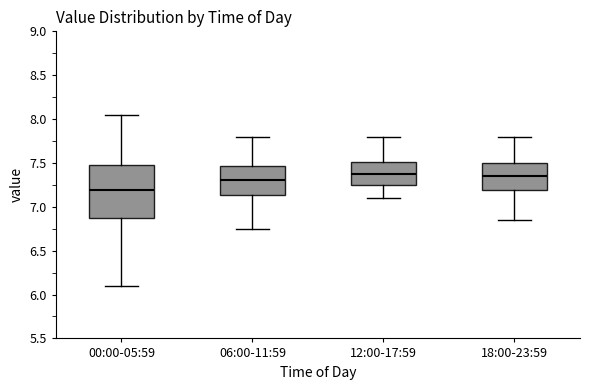

Which box is the tallest, from its lower edge to its upper edge?

00:00-05:59